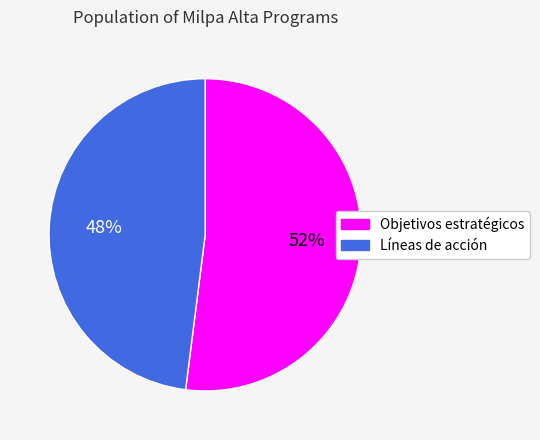

What is the largest slice in the pie chart?

Objetivos estratégicos